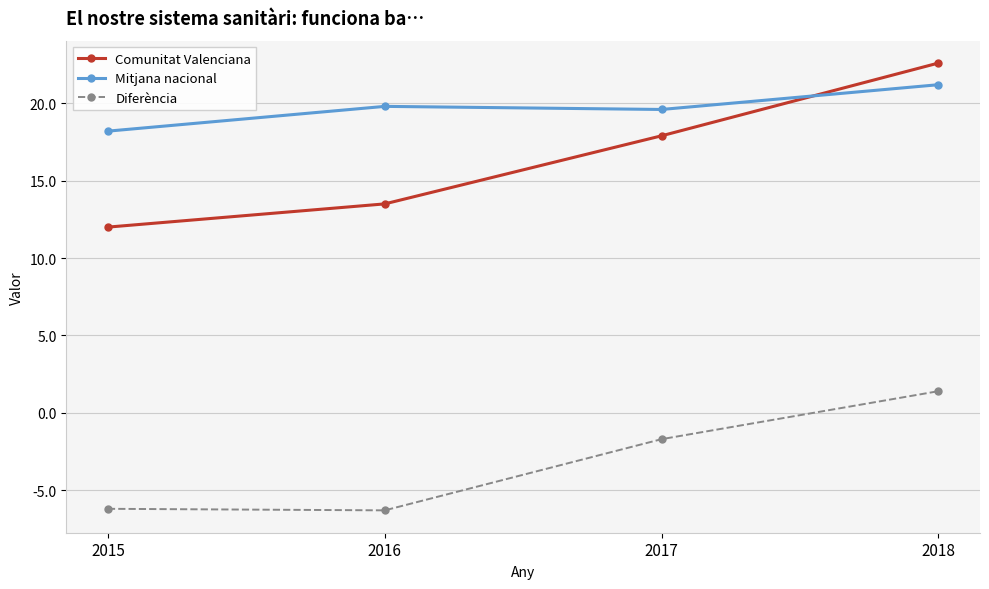

At which category is the sum across all series the highest?

2018